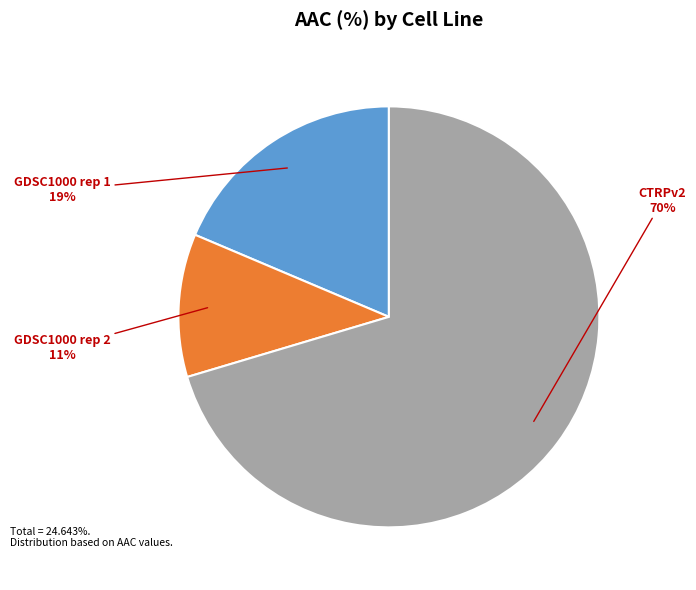

What percentage is the GDSC1000 rep 1 slice, to the nearest percent?

19%